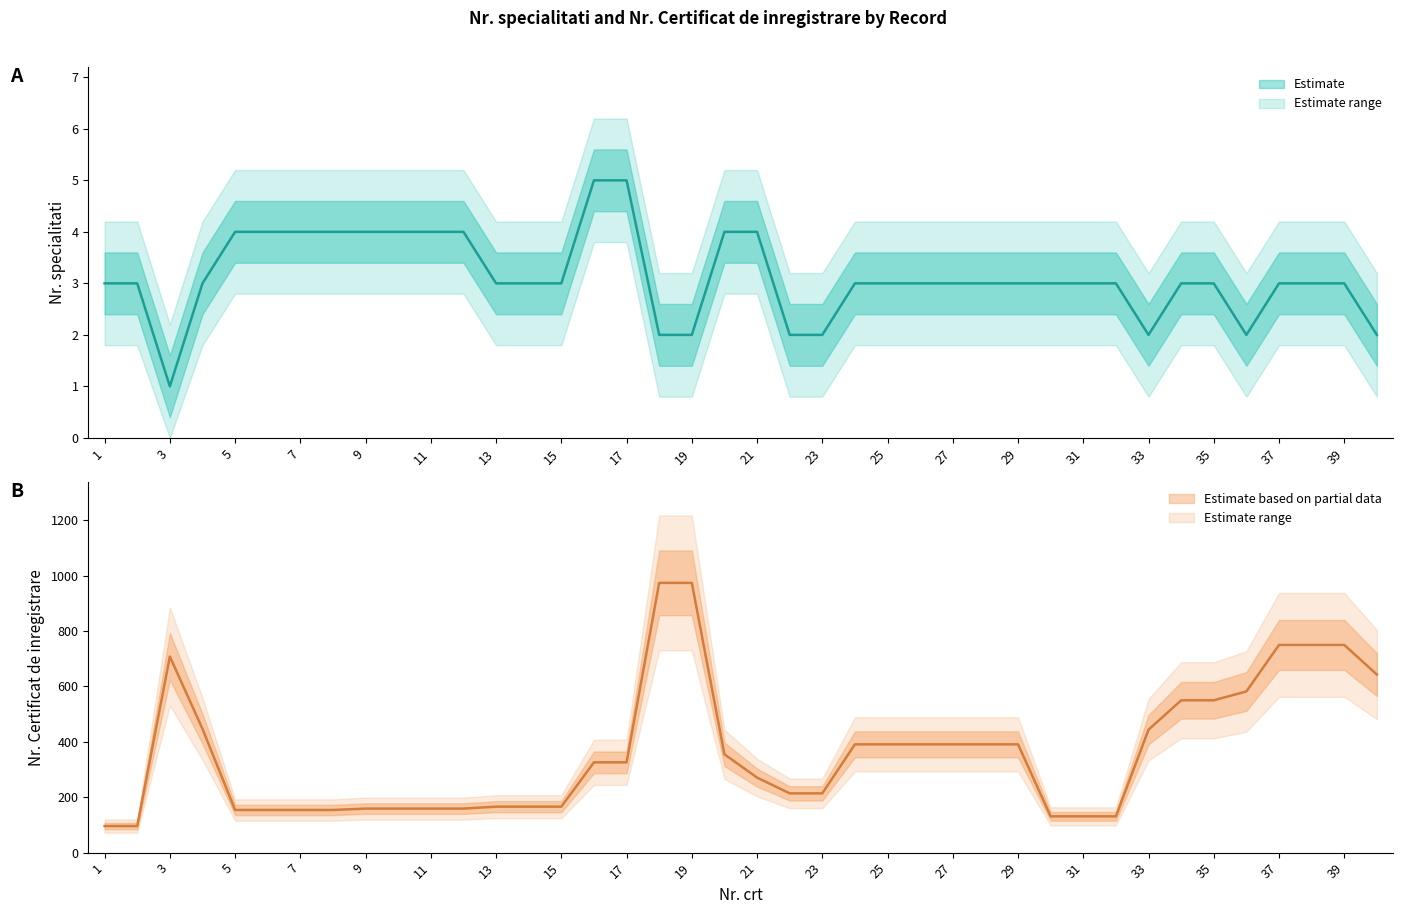

What is the difference between the highest and lowest values at 31?

128